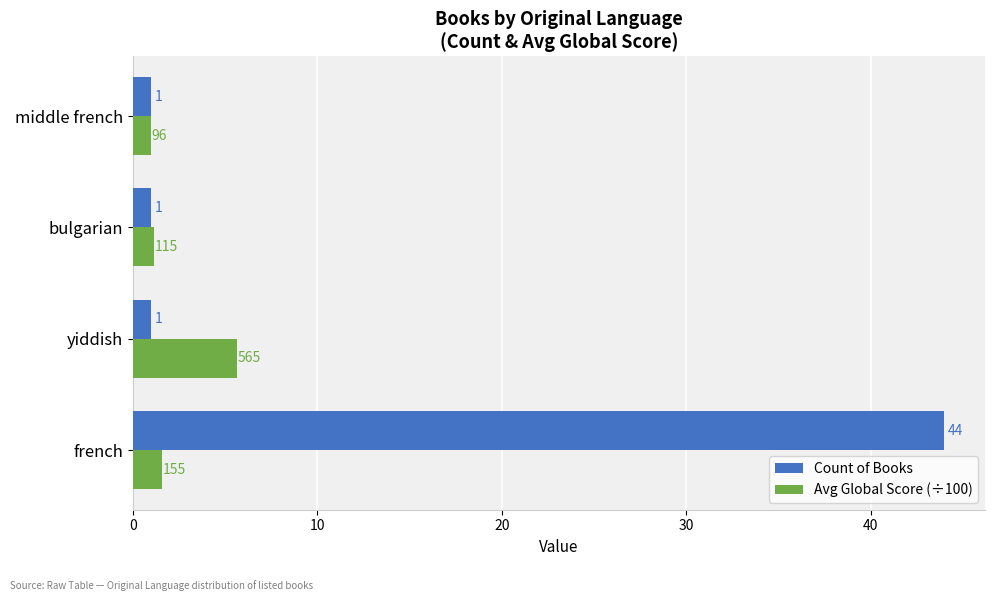

List the series in order of their overall mean, highest first.

Count of Books, Avg Global Score (÷100)